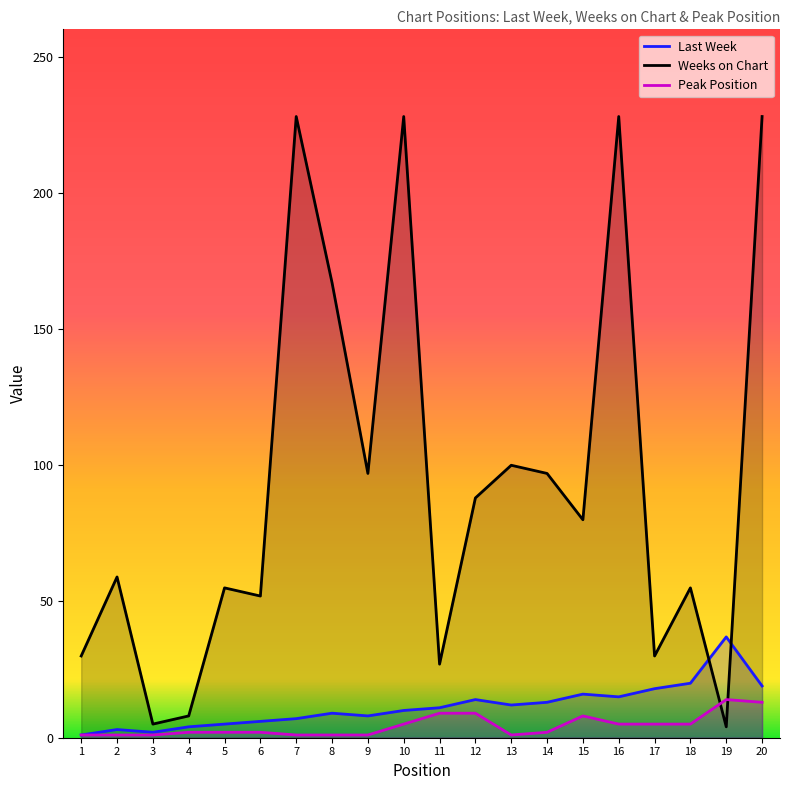

How many categories are shown in the chart?

20